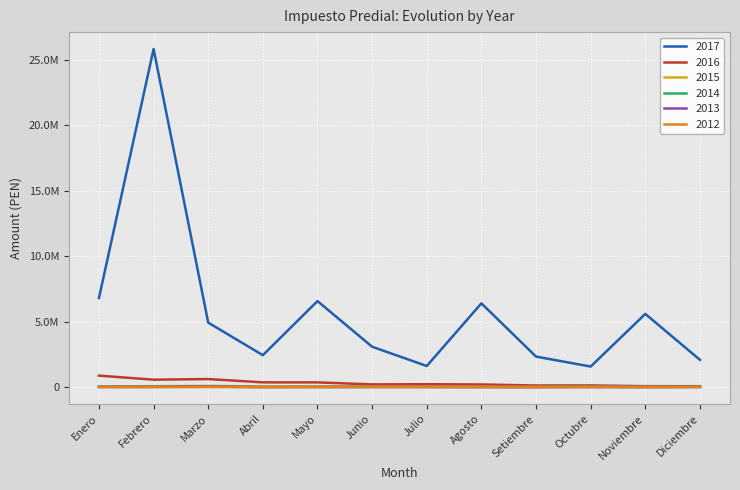

True or false: 2014 and 2017 intersect in this chart.

False